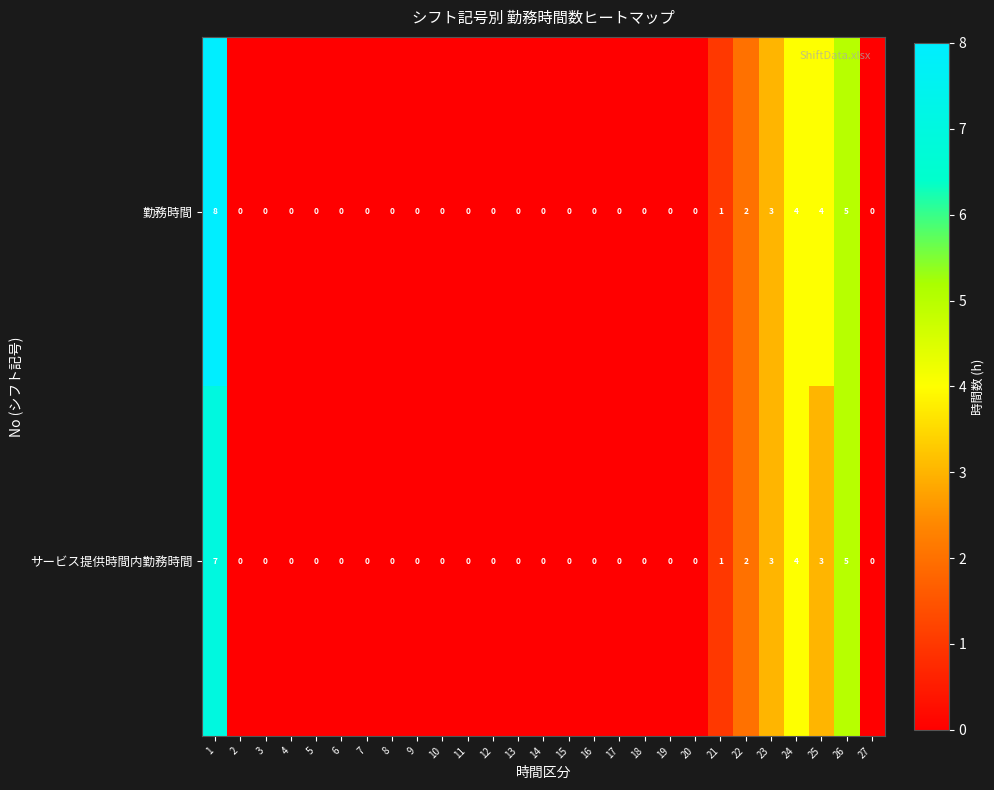

Count the number of categories in the chart.

27